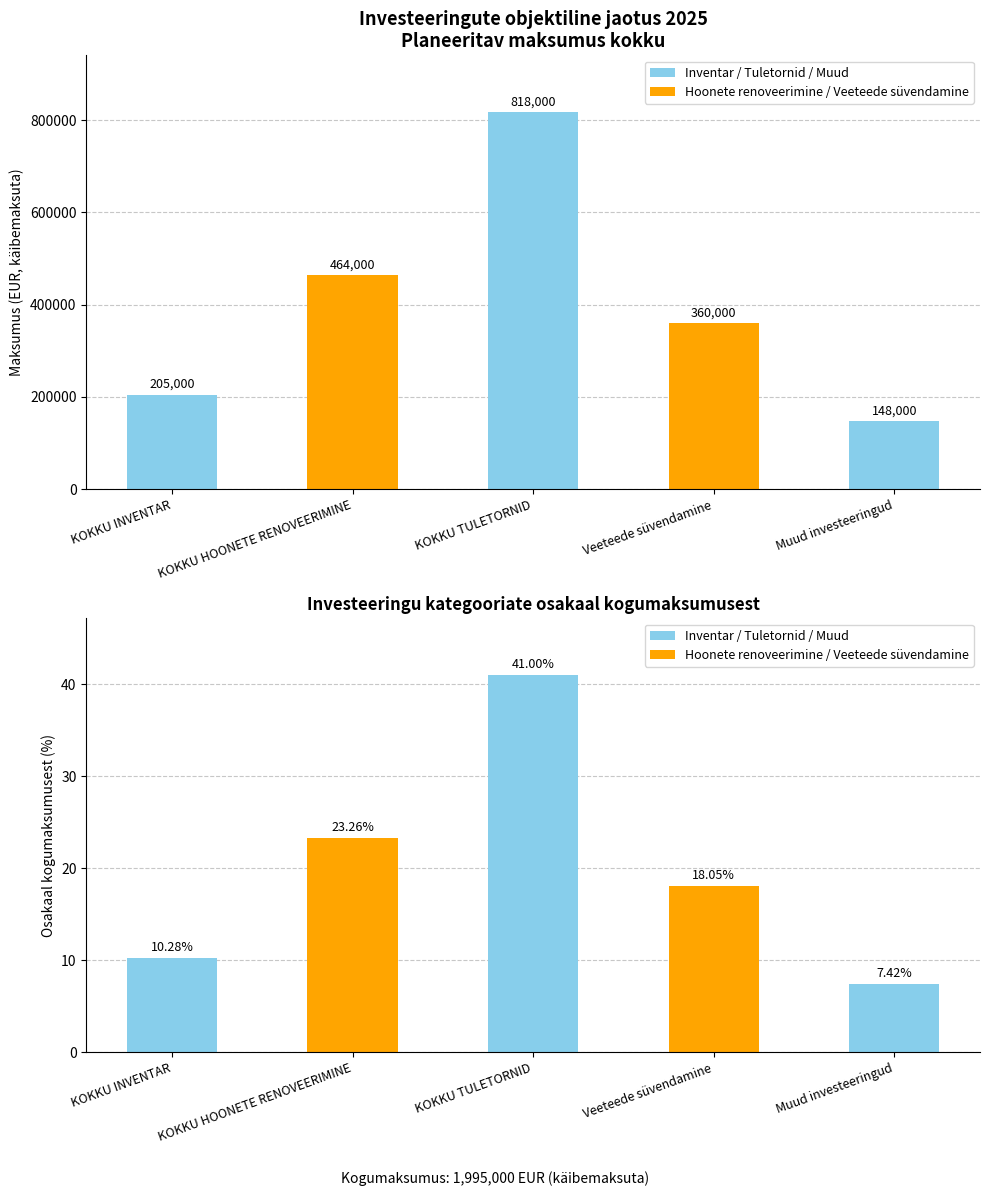

What is the sum of all Osakaal (%) values?

100.0